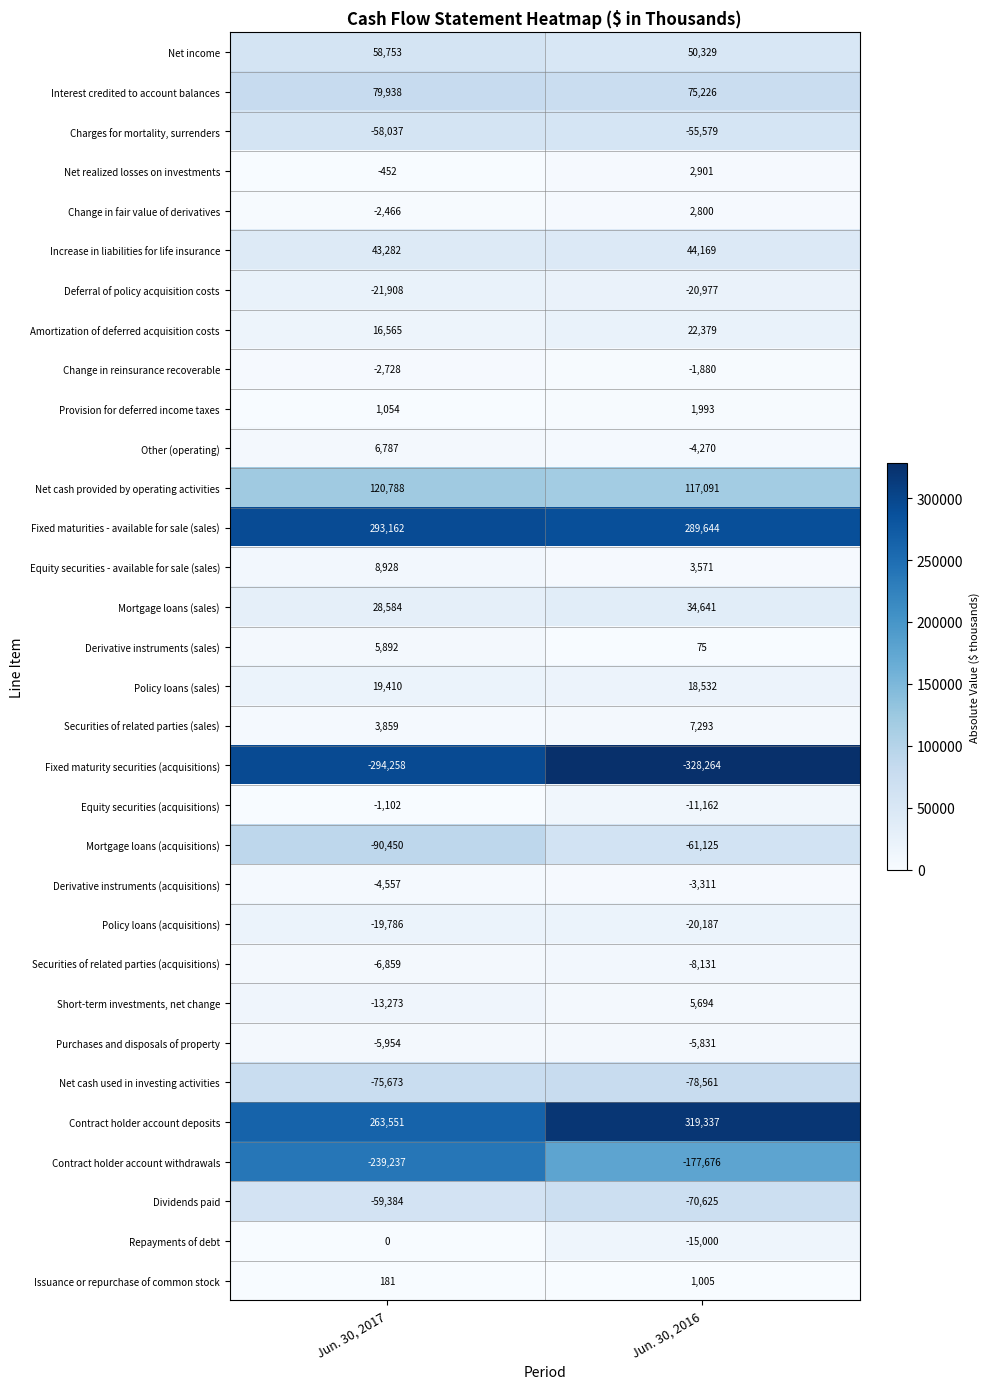

Between Jun. 30, 2017 and Jun. 30, 2016, which series saw the biggest shift?

Contract holder account withdrawals